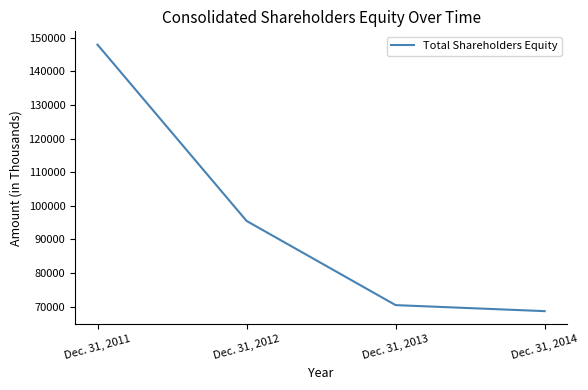

Does the chart display data point markers on the line(s)?

No